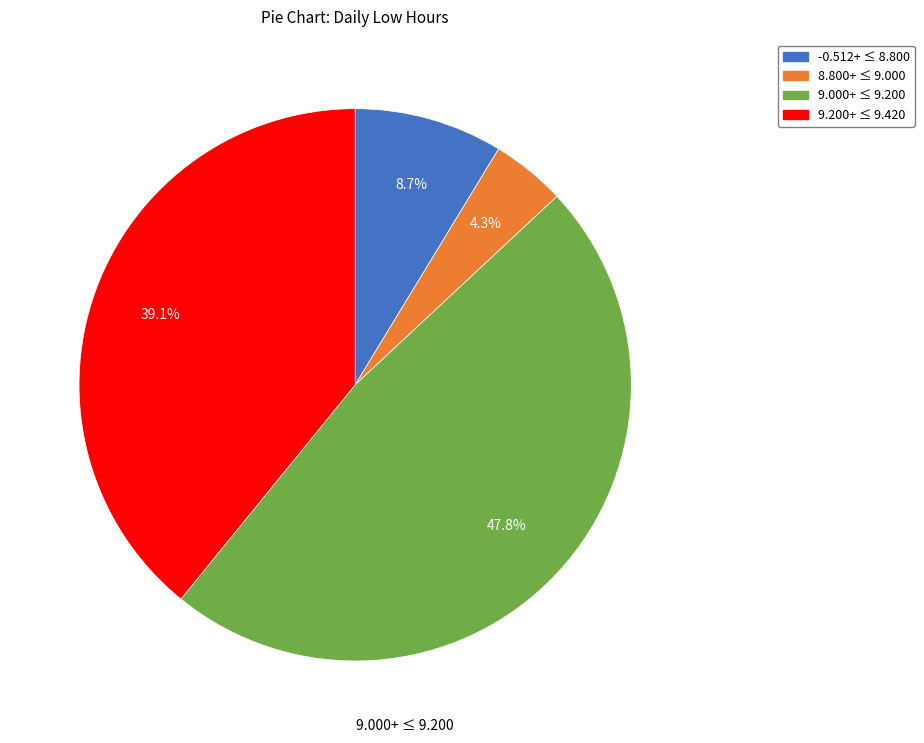

Is there a majority slice in this chart?

No